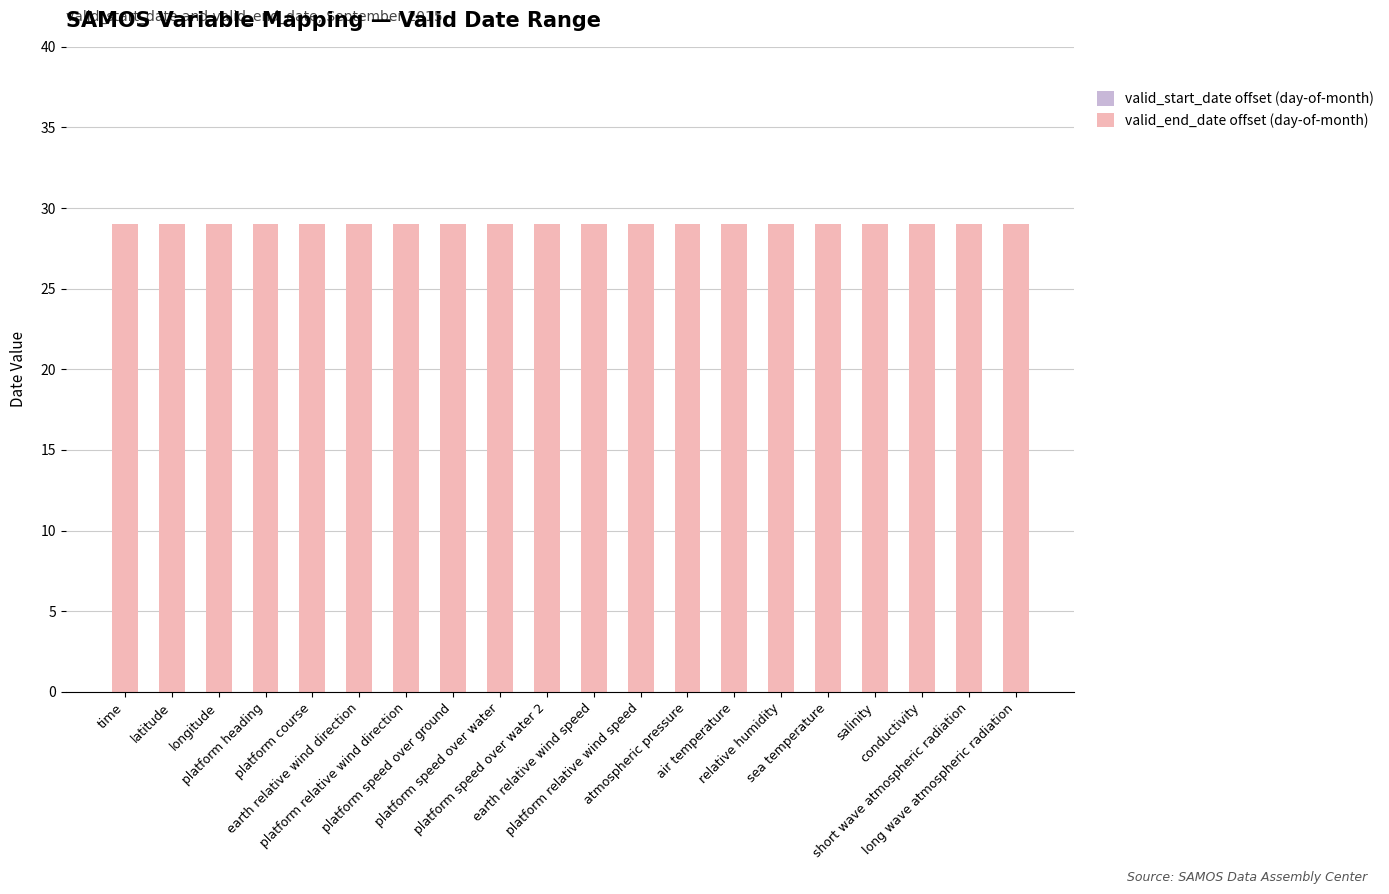

How many categories are shown in the chart?

20